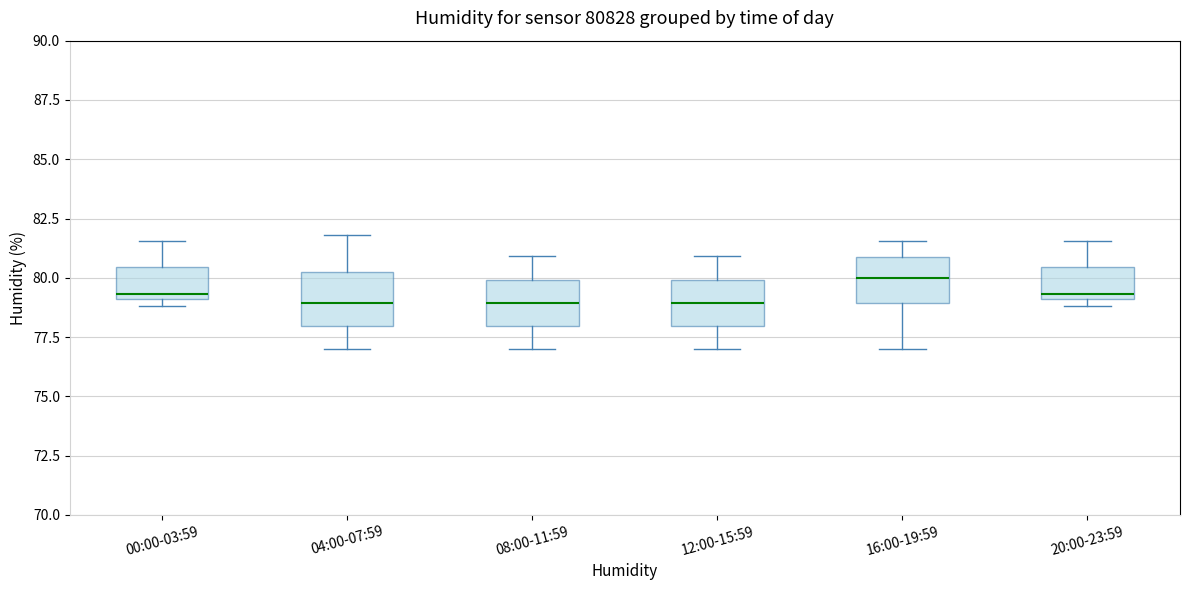

Reading left to right, transcribe this box plot: for each box, give where its median line is, the range the box spans, and where its two whiskers end, as read against the y-axis. The values are not printed on the chart, so give them approximately, as read against the axis.

00:00-03:59: median 79.5, box 79.0 to 80.5, whiskers 79.0 (just below the box's lower edge) to 81.5
04:00-07:59: median 79.0, box 78.0 to 80.5, whiskers 77.0 to 82.0
08:00-11:59: median 79.0, box 78.0 to 80.0, whiskers 77.0 to 81.0
12:00-15:59: median 79.0, box 78.0 to 80.0, whiskers 77.0 to 81.0
16:00-19:59: median 80.0, box 79.0 to 81.0, whiskers 77.0 to 81.5
20:00-23:59: median 79.5, box 79.0 to 80.5, whiskers 79.0 (just below the box's lower edge) to 81.5